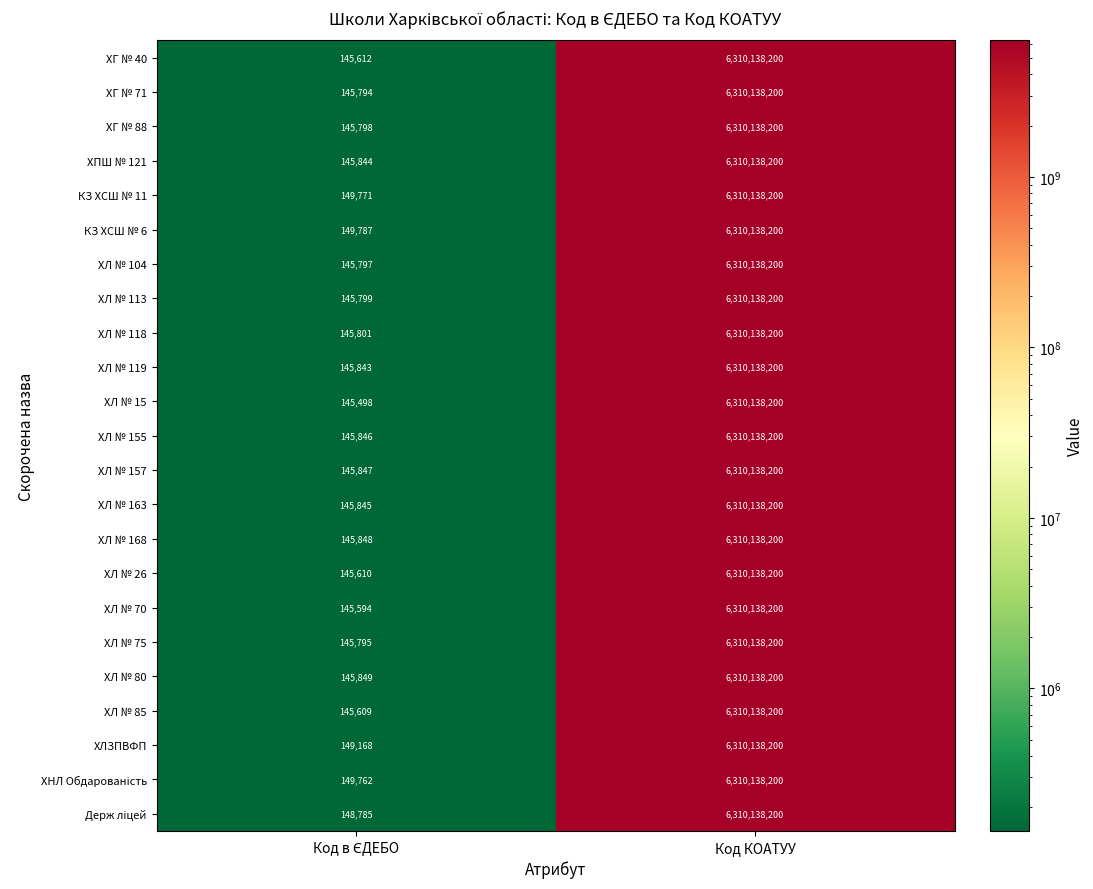

What is the total value across all series at Код КОАТУУ?

145133178600